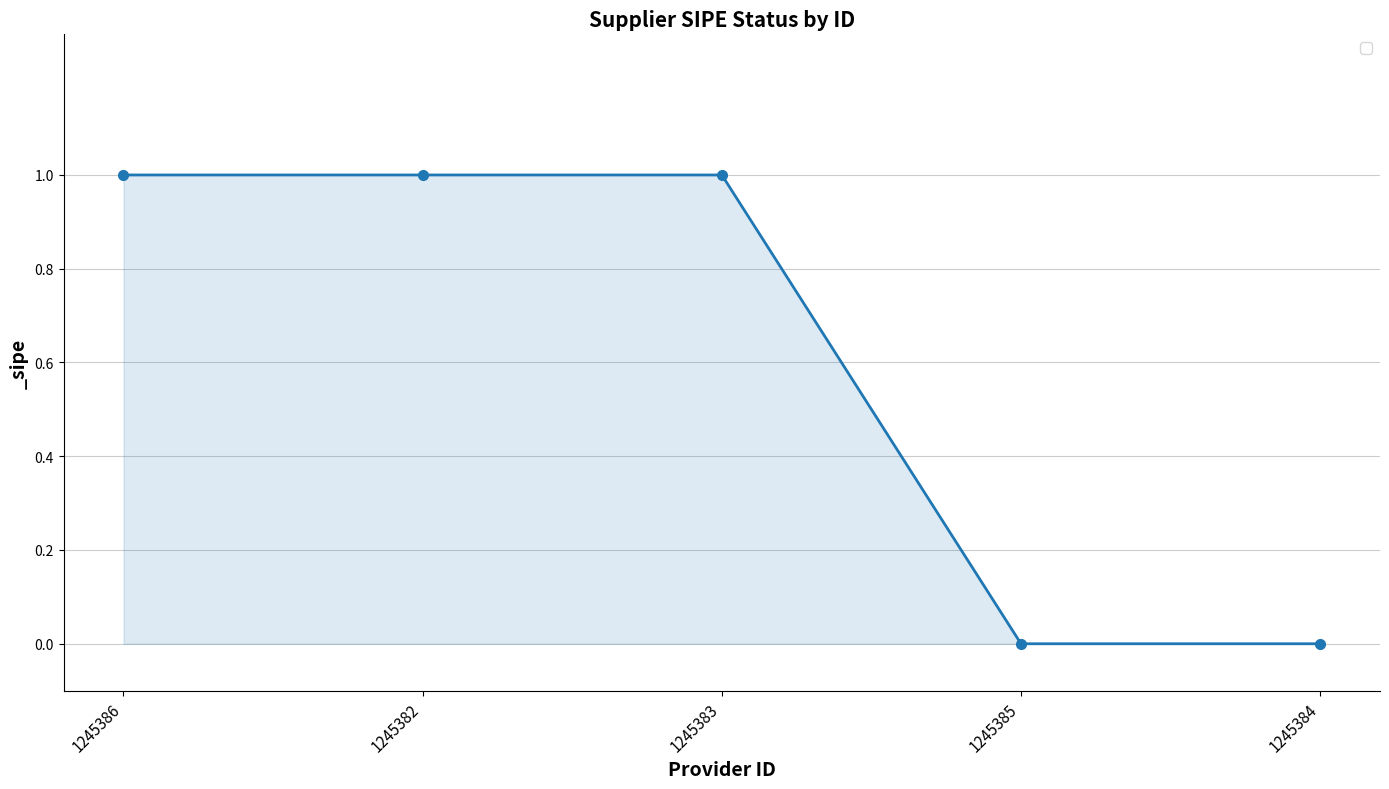

What is the label of the 2nd point from the right?

1245385